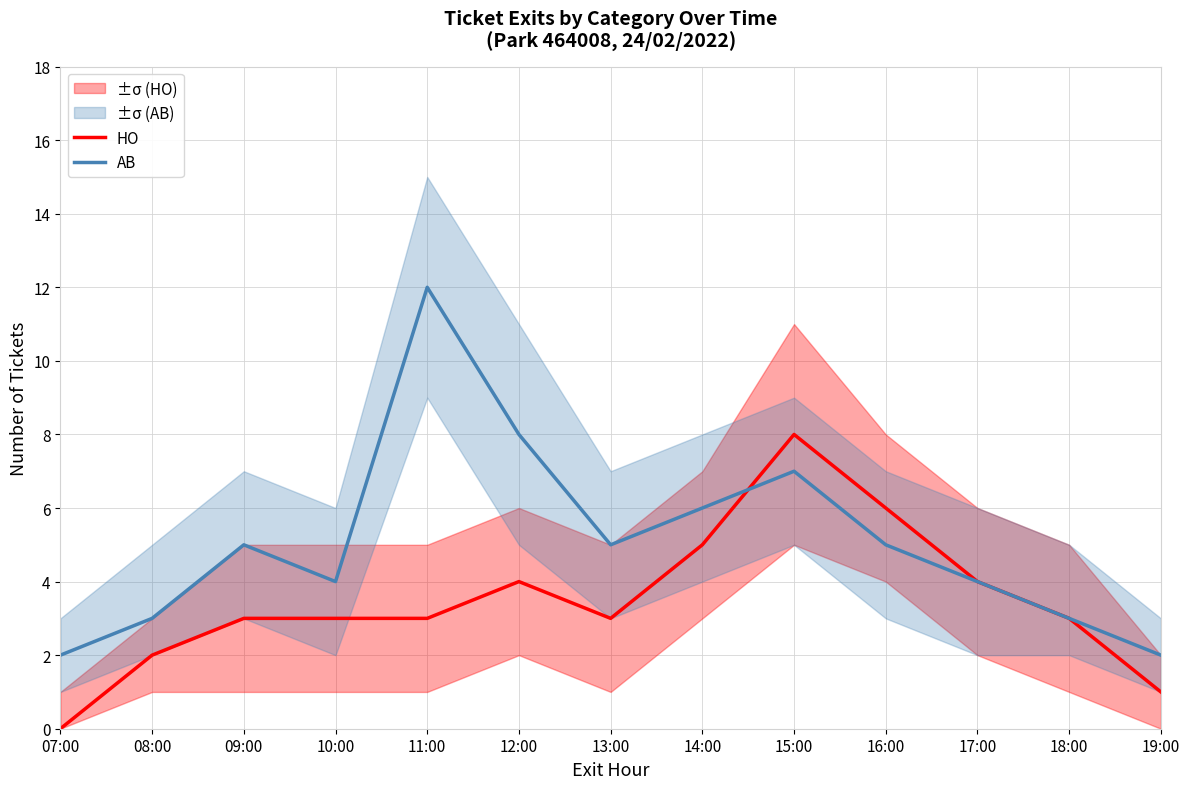

List the labels in order of HO value, smallest first.

07:00, 19:00, 08:00, 09:00, 10:00, 11:00, 13:00, 18:00, 12:00, 17:00, 14:00, 16:00, 15:00